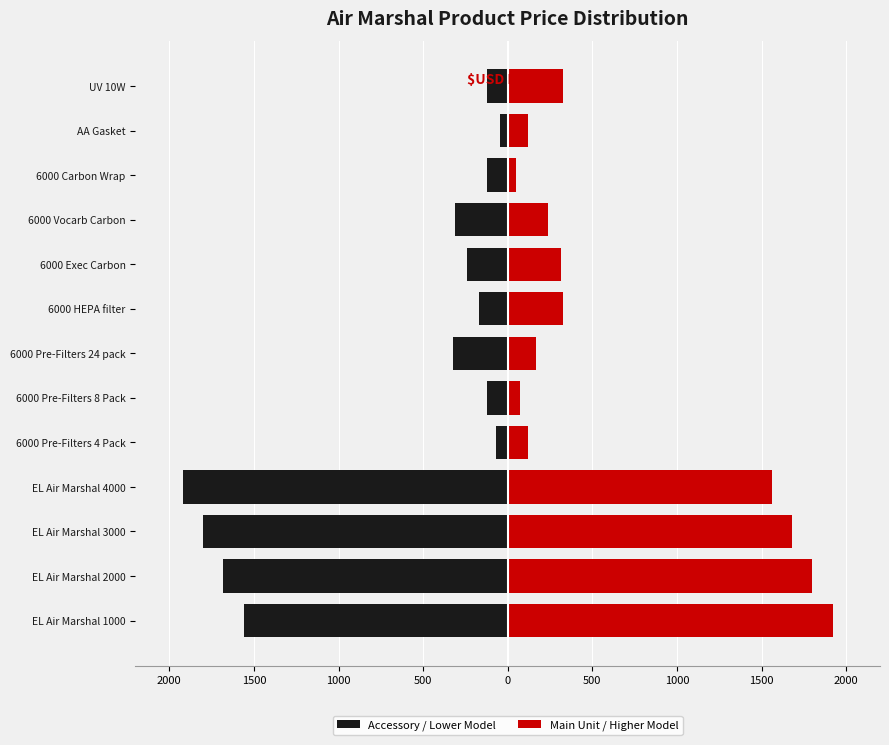

Reading right to left, transcribe all the data shown in this chart.

Accessory / Lower Model: -120.0	-48.0	-120.0	-312.0	-240.0	-168.0	-324.0	-120.0	-72.0	-1920.0	-1800.0	-1680.0	-1560.0
Main Unit / Higher Model: 324.0	120.0	48.0	240.0	312.0	324.0	168.0	72.0	120.0	1560.0	1680.0	1800.0	1920.0